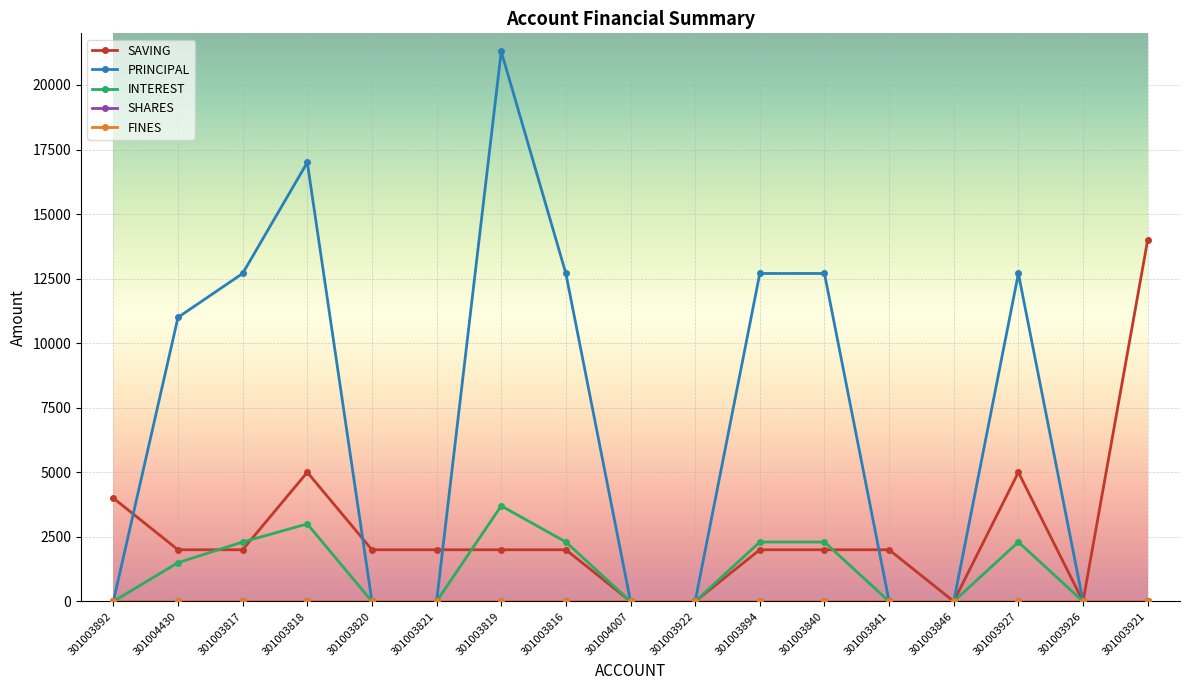

What is the difference between the maximum and minimum values in the INTEREST series?

3700